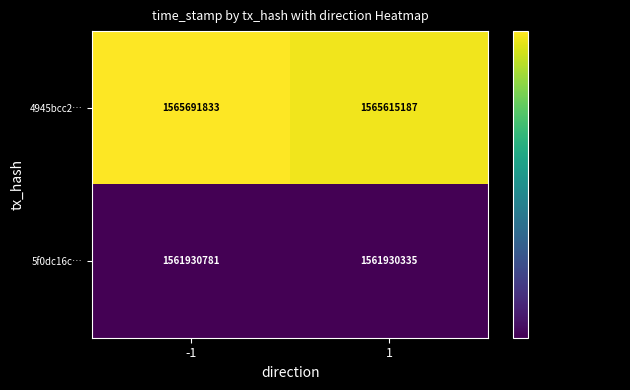

What is the difference between the highest and lowest values at 1?

3684852